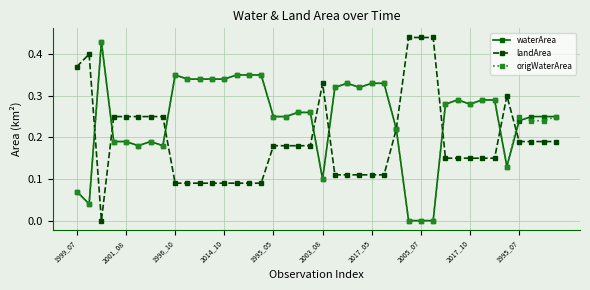

True or false: waterArea has a value of 0.1 at 2003_08.

True